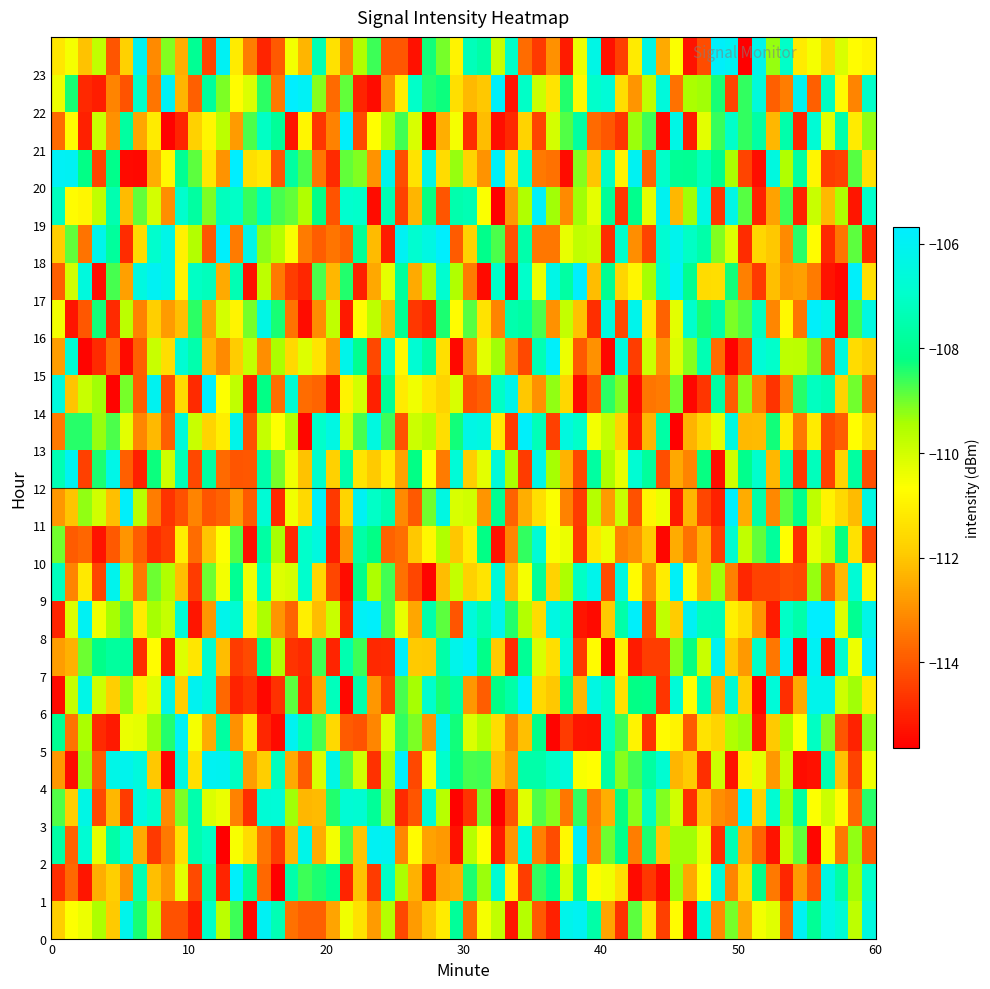

Which label corresponds to the smallest value in the chart?

2